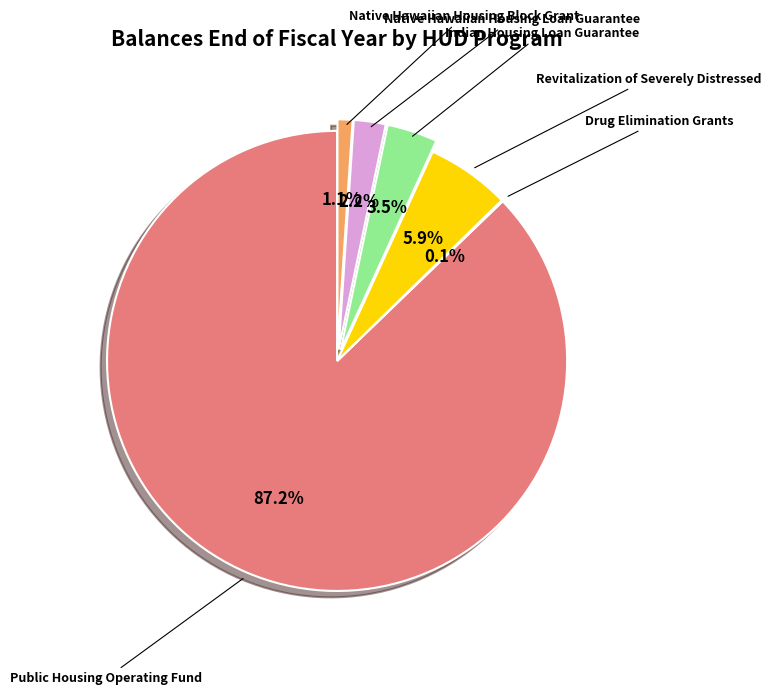

True or false: Native Hawaiian Housing Loan Guarantee accounts for 2% of the total.

True